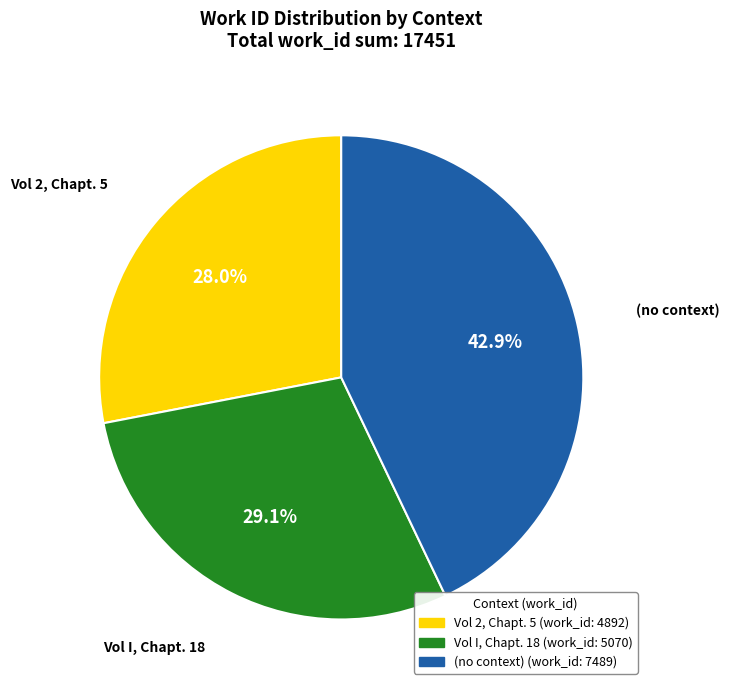

What is the total percentage of Vol I, Chapt. 18 and (no context)?

72.0%